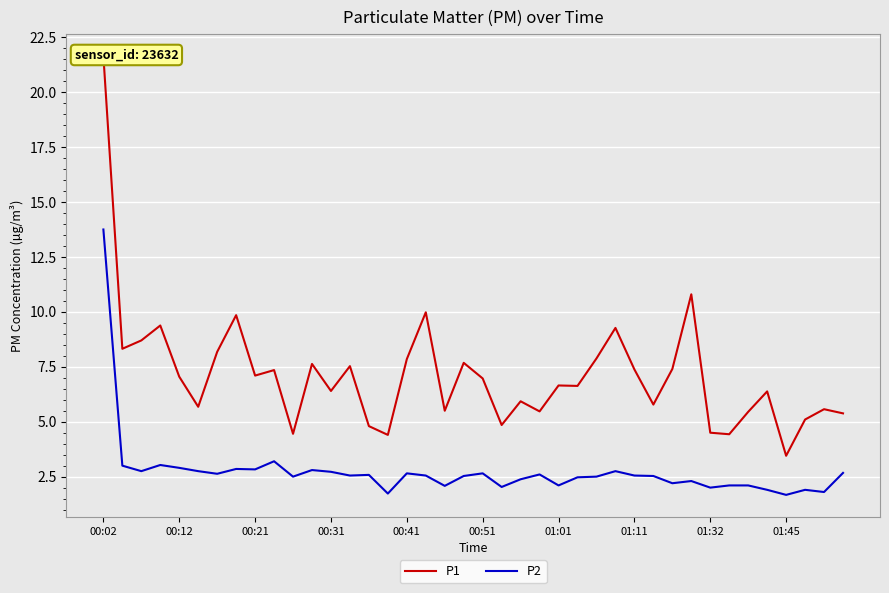

Which category has the highest value in the P2 series?

00:02